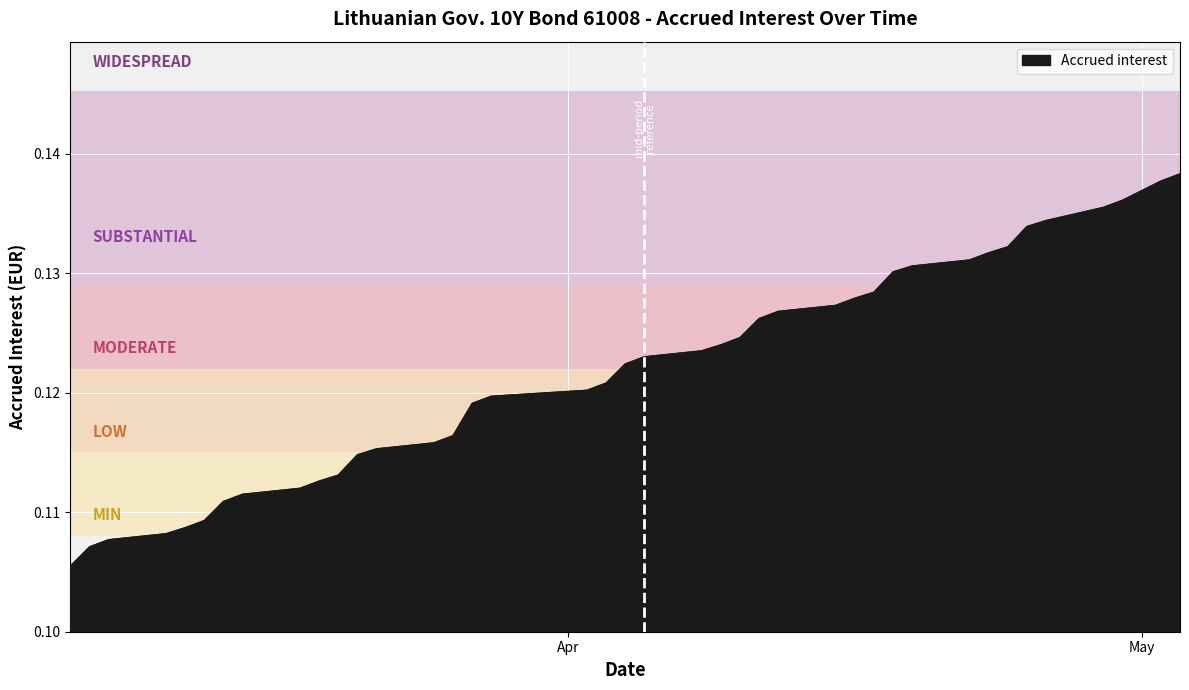

Reading left to right, transcribe all the data shown in this chart.

2024-05-03=0.1	2024-05-02=0.1	2024-04-30=0.1	2024-04-29=0.1	2024-04-26=0.1	2024-04-25=0.1	2024-04-24=0.1	2024-04-23=0.1	2024-04-22=0.1	2024-04-19=0.1	2024-04-18=0.1	2024-04-17=0.1	2024-04-16=0.1	2024-04-15=0.1	2024-04-12=0.1	2024-04-11=0.1	2024-04-10=0.1	2024-04-09=0.1	2024-04-08=0.1	2024-04-05=0.1	2024-04-04=0.1	2024-04-03=0.1	2024-04-02=0.1	2024-03-28=0.1	2024-03-27=0.1	2024-03-26=0.1	2024-03-25=0.1	2024-03-22=0.1	2024-03-21=0.1	2024-03-20=0.1	2024-03-19=0.1	2024-03-18=0.1	2024-03-15=0.1	2024-03-14=0.1	2024-03-13=0.1	2024-03-12=0.1	2024-03-11=0.1	2024-03-08=0.1	2024-03-07=0.1	2024-03-06=0.1